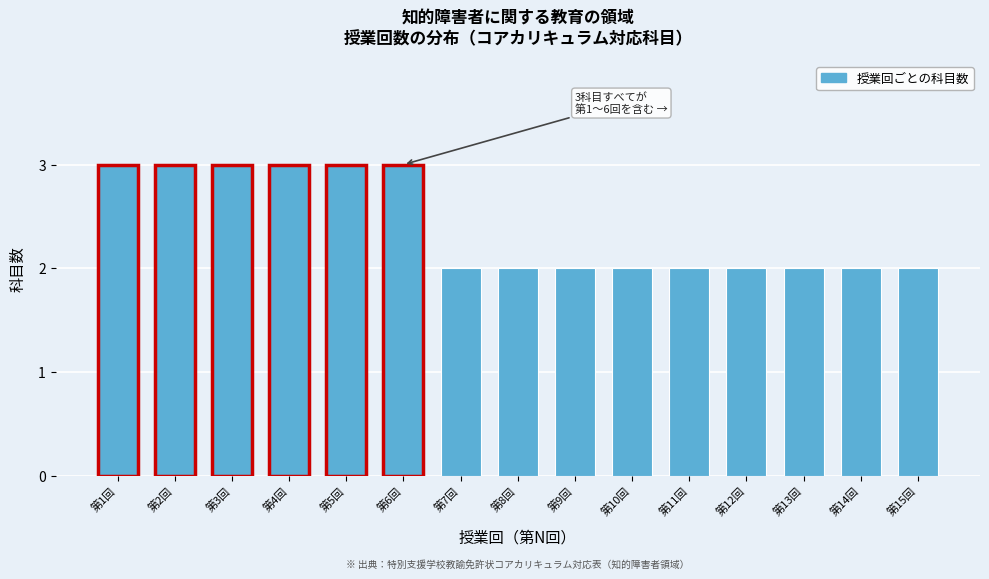

Reading left to right, transcribe all the data shown in this chart.

3	3	3	3	3	3	2	2	2	2	2	2	2	2	2